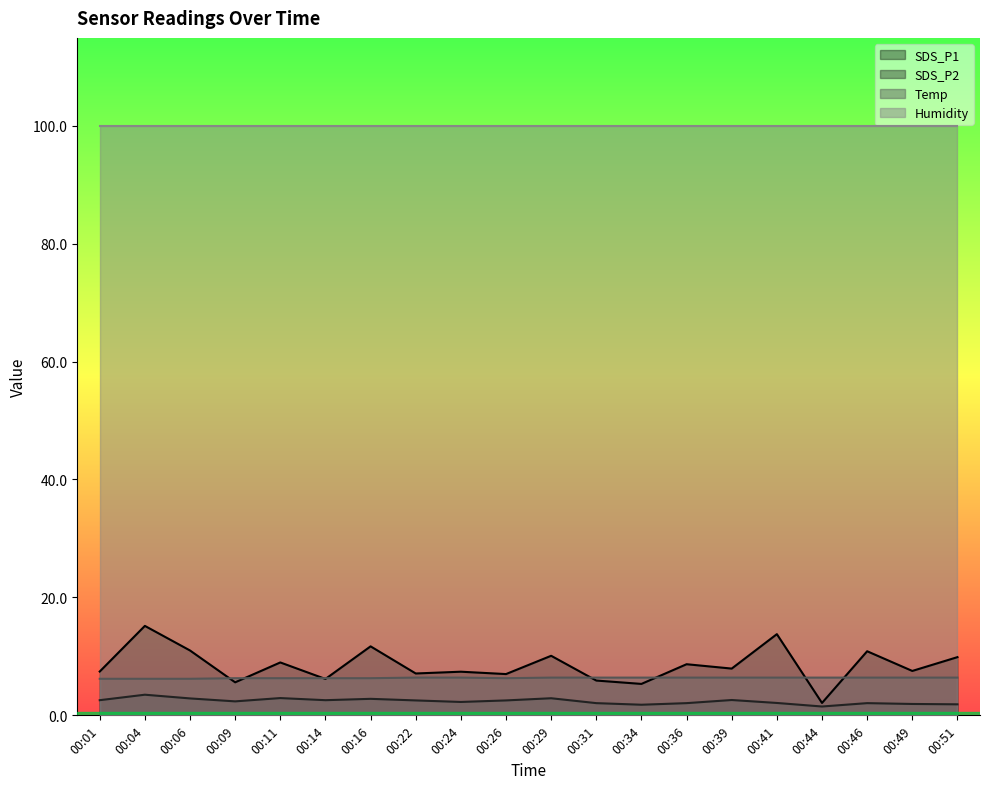

What is the sum of all Temp values?

126.9